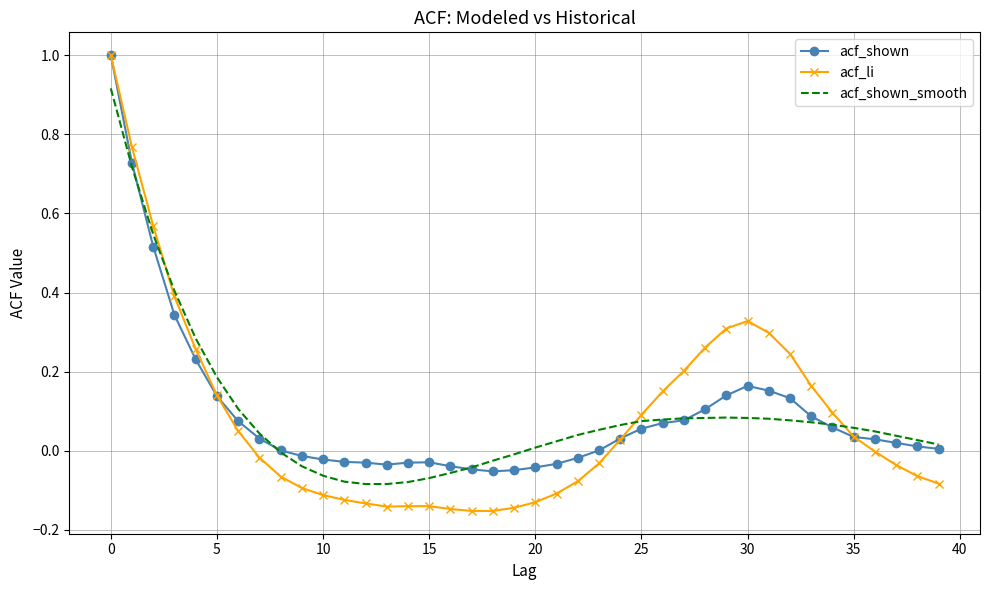

Which series has the largest range (max minus min)?

acf_li